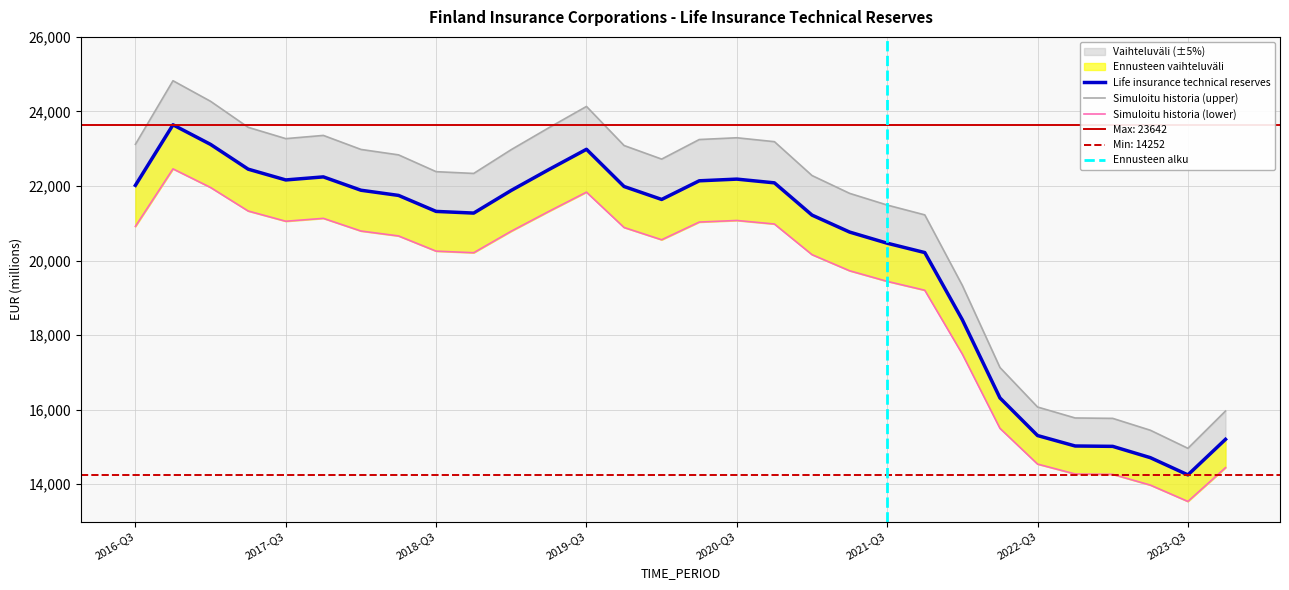

What is the difference between the maximum and second lowest values?

8928